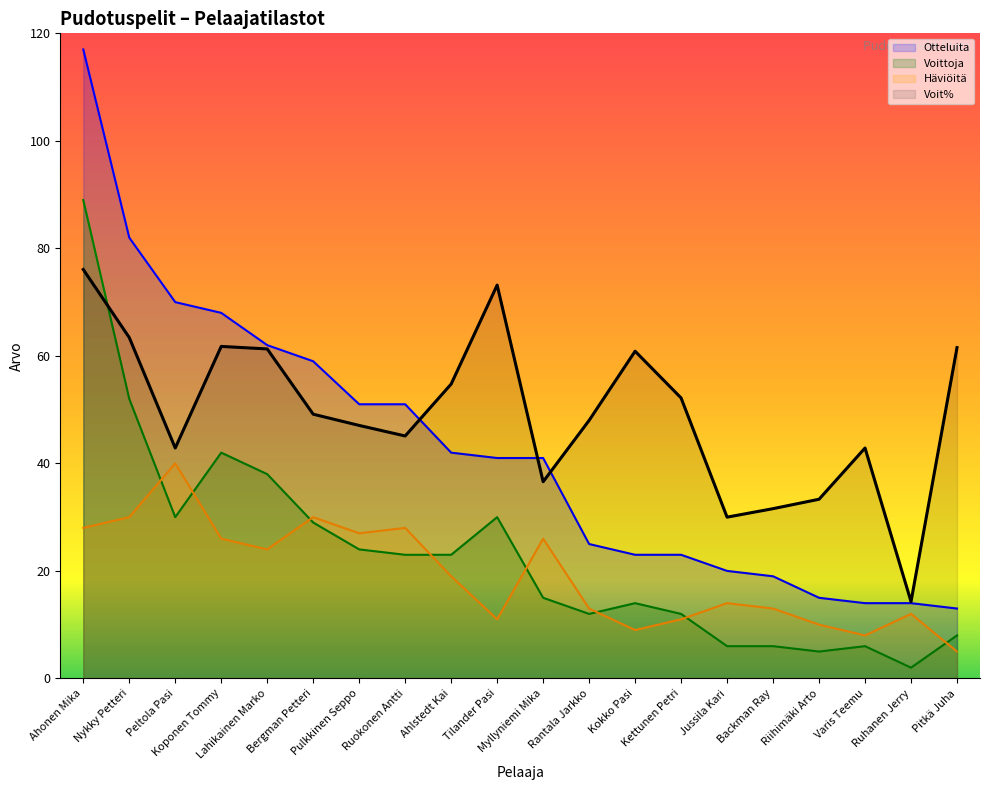

Between Ruokonen Antti and Pitkä Juha, which series saw the biggest shift?

Otteluita